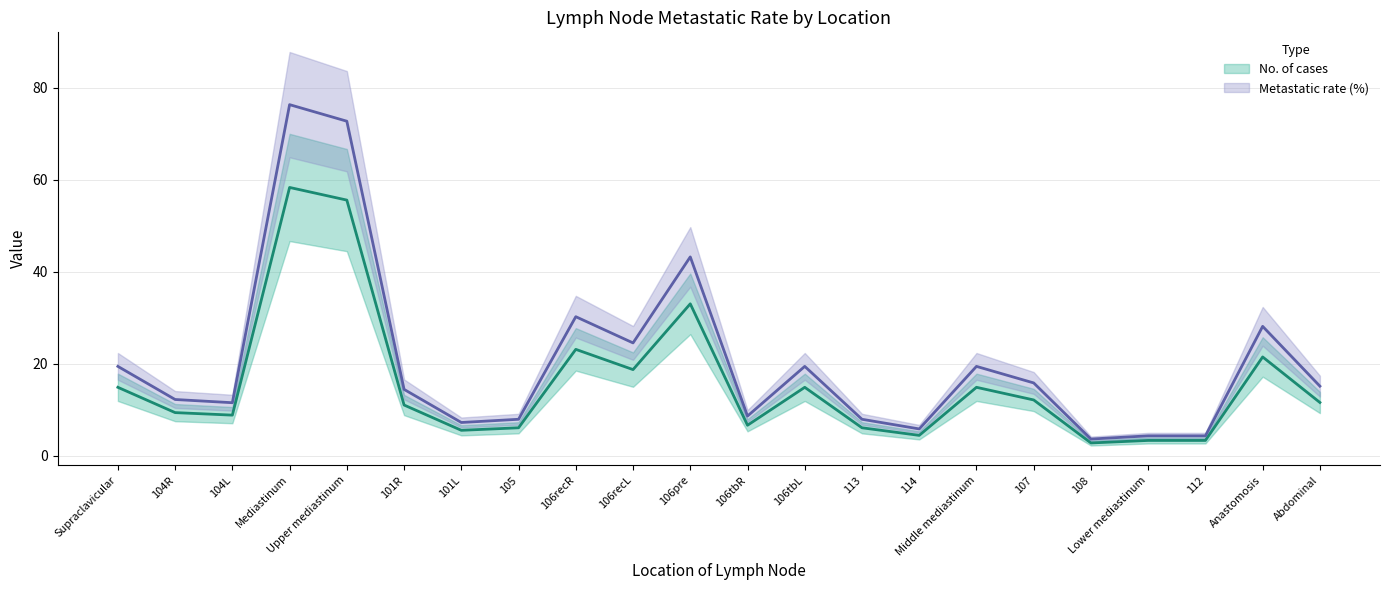

What position from the right is 104L?

20